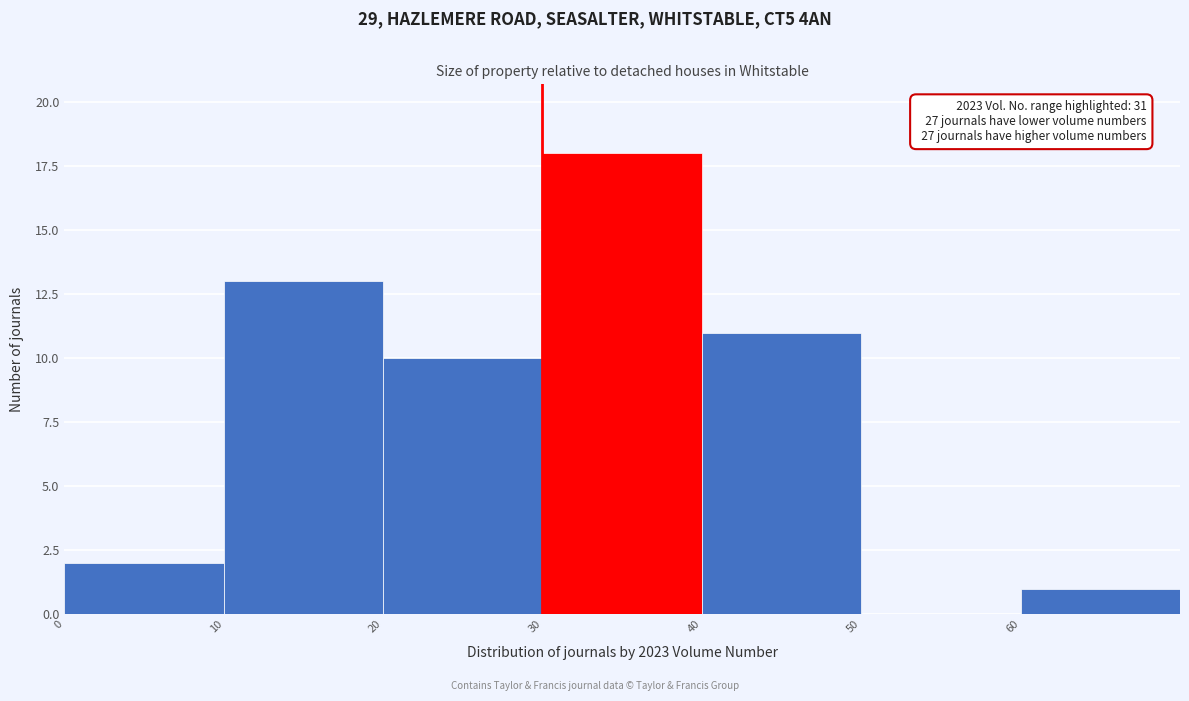

Which range on the x-axis has the tallest bar?

30 to 40